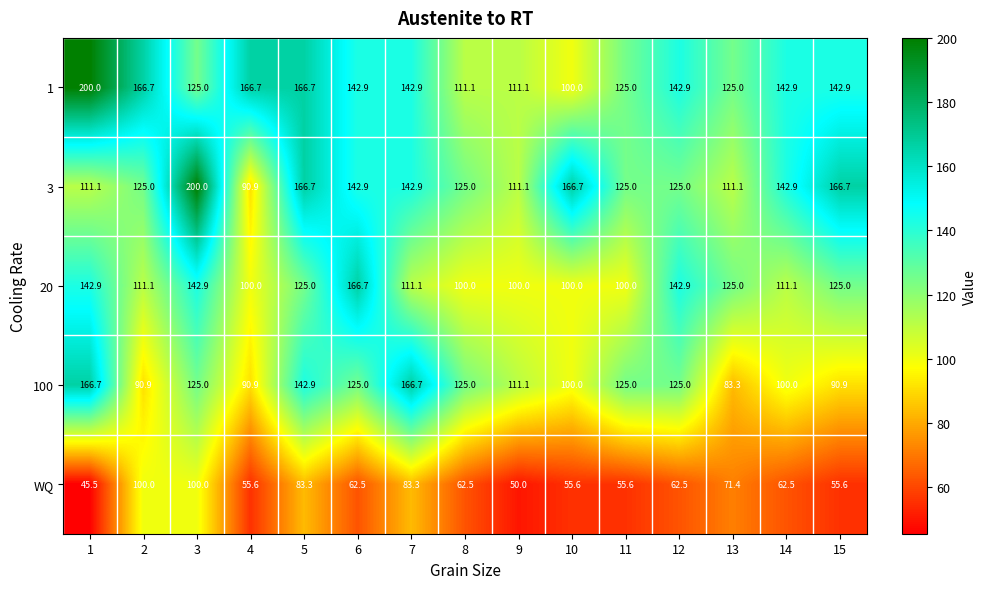

What is the spread (max minus min) of values at 8?

62.5